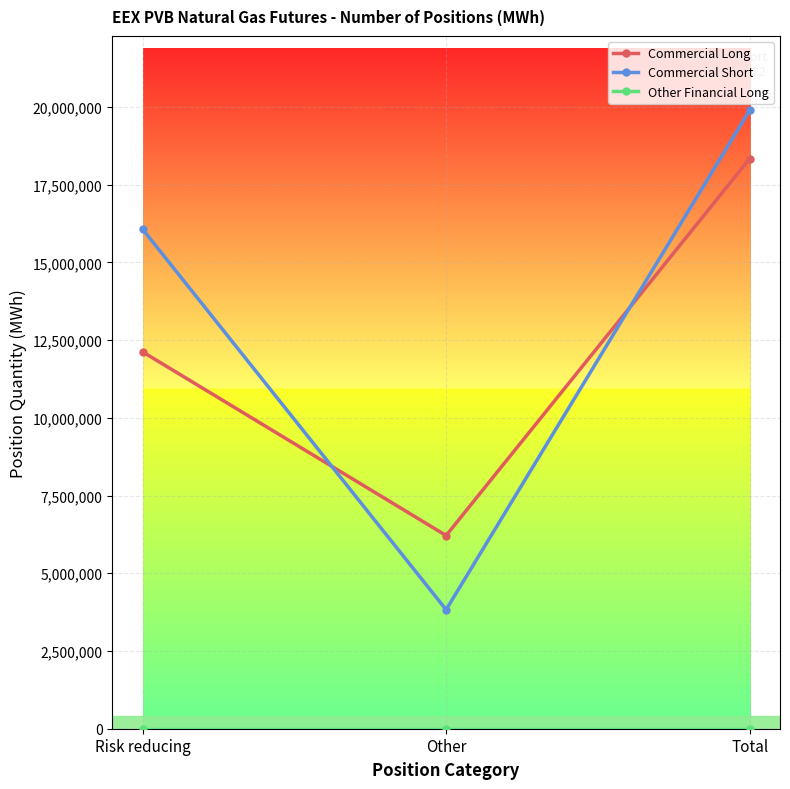

Is this an area chart (filled region under the line)?

No